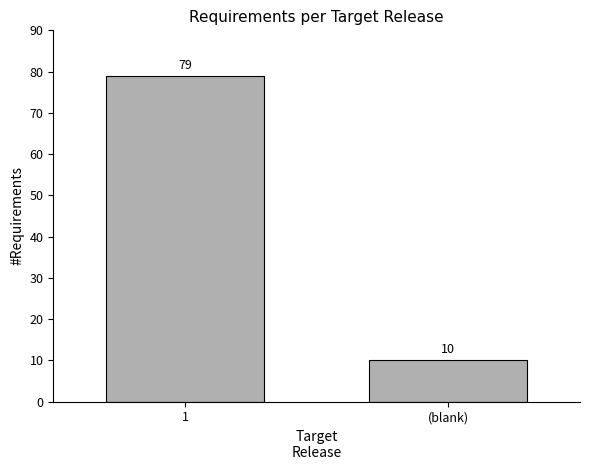

Reading left to right, transcribe all the data shown in this chart.

1=79	(blank)=10